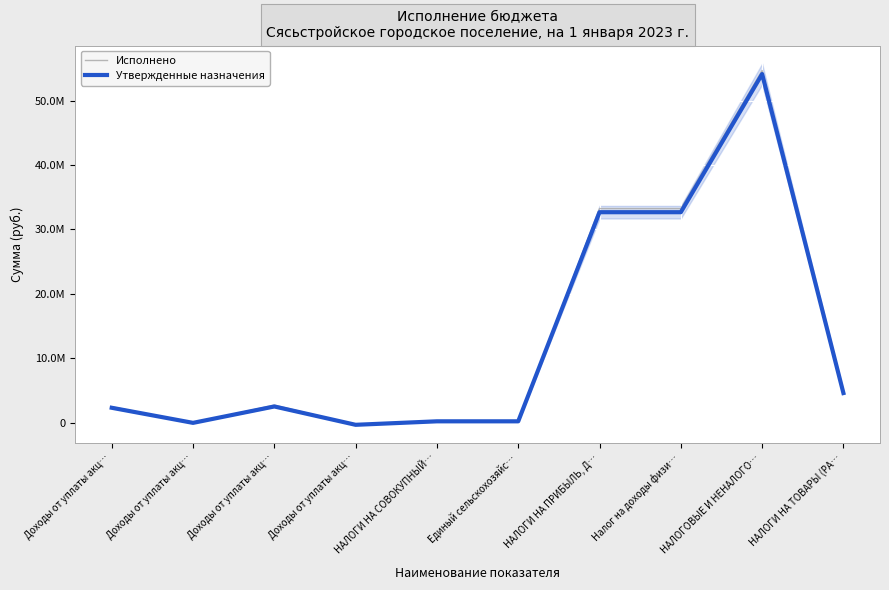

What is the value of the Утвержденные назначения point at the 10th from the left?

4635800.0